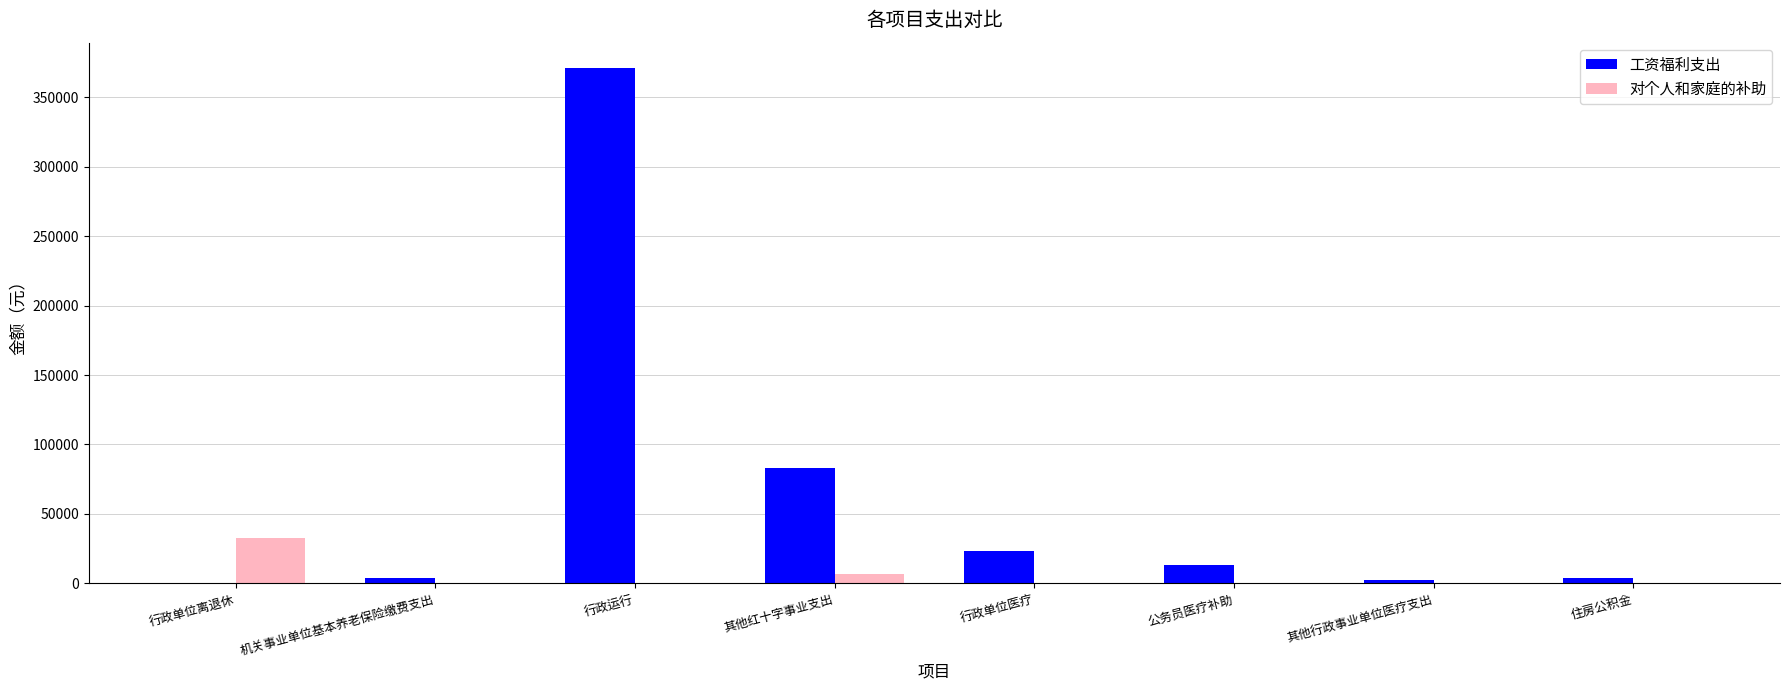

How many distinct data groups are displayed?

2